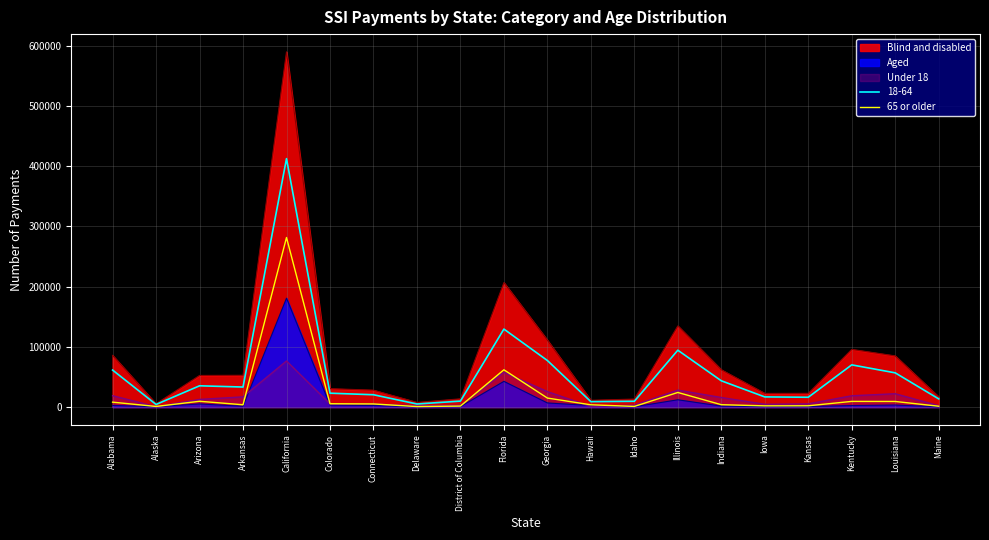

How many interior local valleys (lower than both neighbors) does the data have?

5